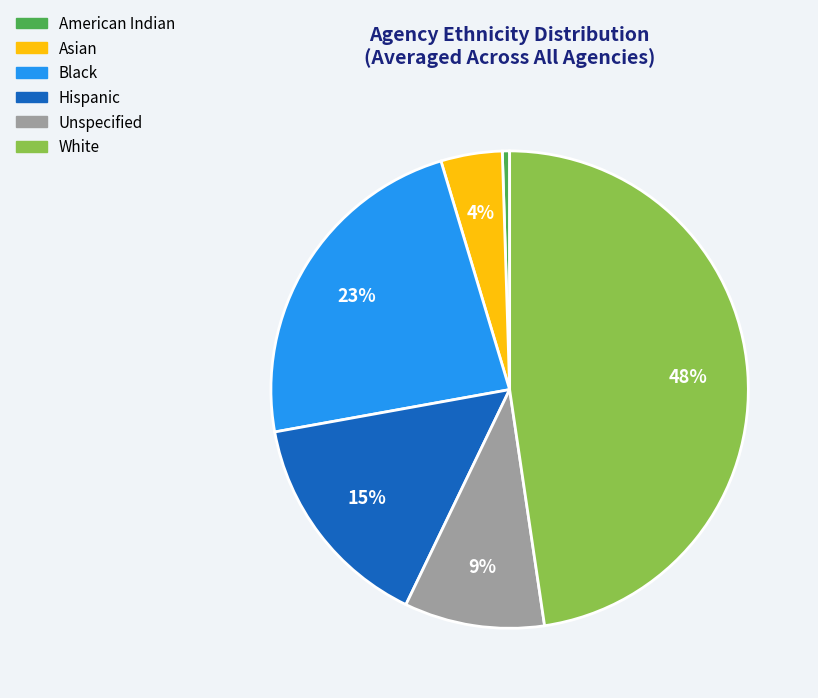

To the nearest percent, what is the combined percentage of Unspecified and Hispanic?

24%